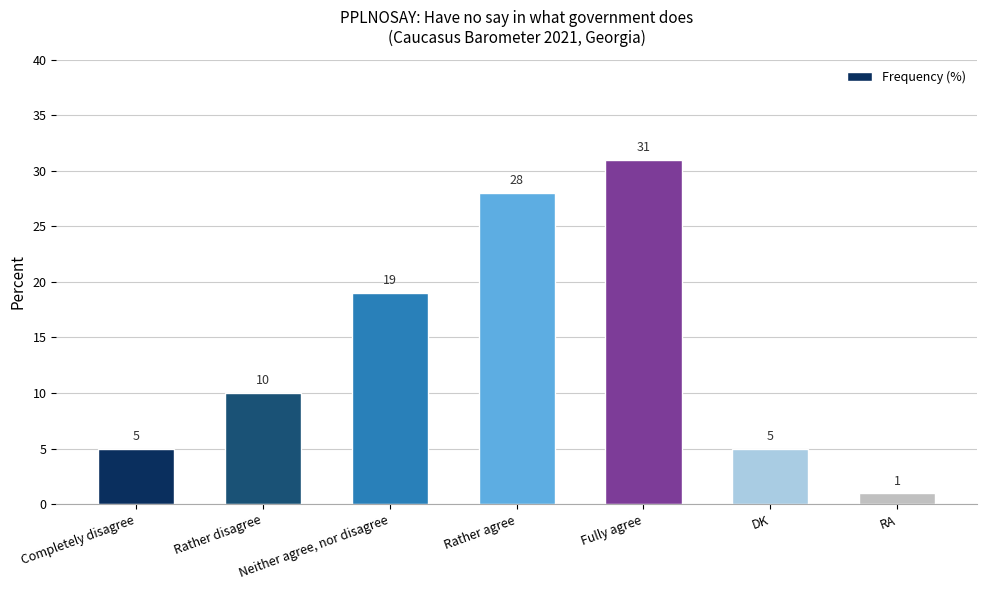

Reading left to right, transcribe all the data shown in this chart.

Completely disagree=5	Rather disagree=10	Neither agree, nor disagree=19	Rather agree=28	Fully agree=31	DK=5	RA=1